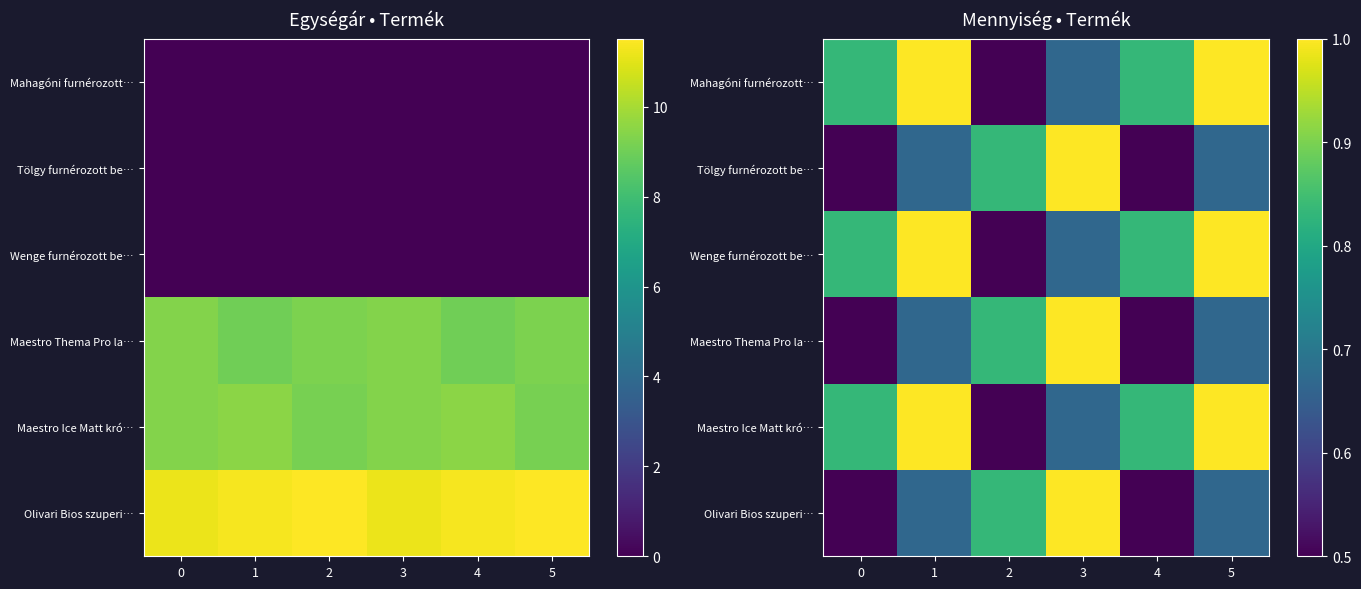

Rank the series at 2 from highest to lowest value.

Olivari Bios szuperi…, Maestro Thema Pro la…, Tölgy furnérozott be…, Maestro Ice Matt kró…, Wenge furnérozott be…, Mahagóni furnérozott…